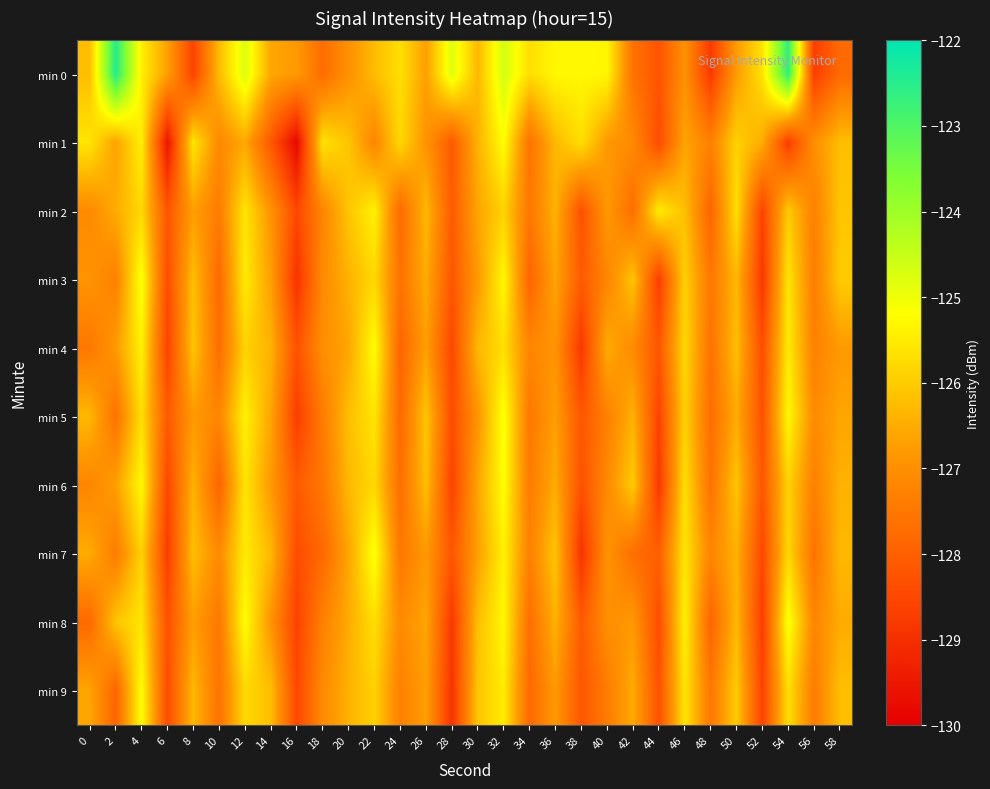

Rank the series by their maximum value, from lowest to highest.

min 2, min 1, min 4, min 6, min 9, min 3, min 5, min 7, min 8, min 0